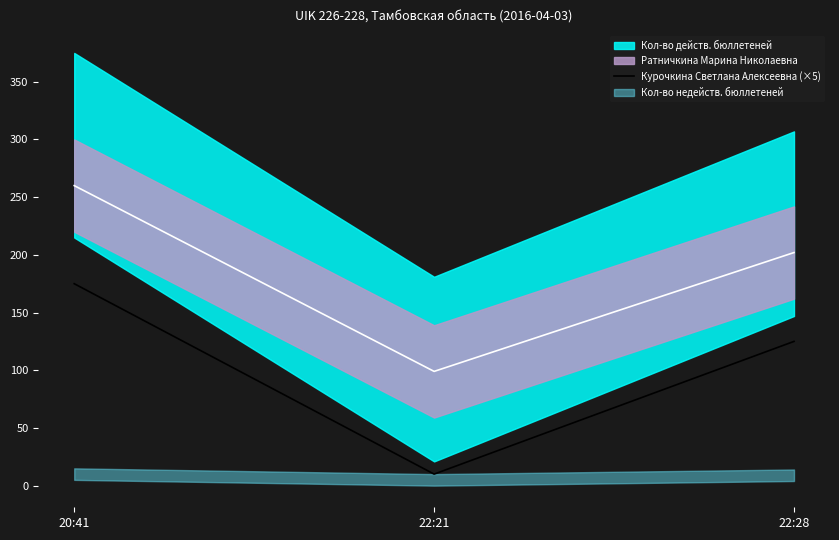

At which category does the chart reach its minimum across all series?

22:21